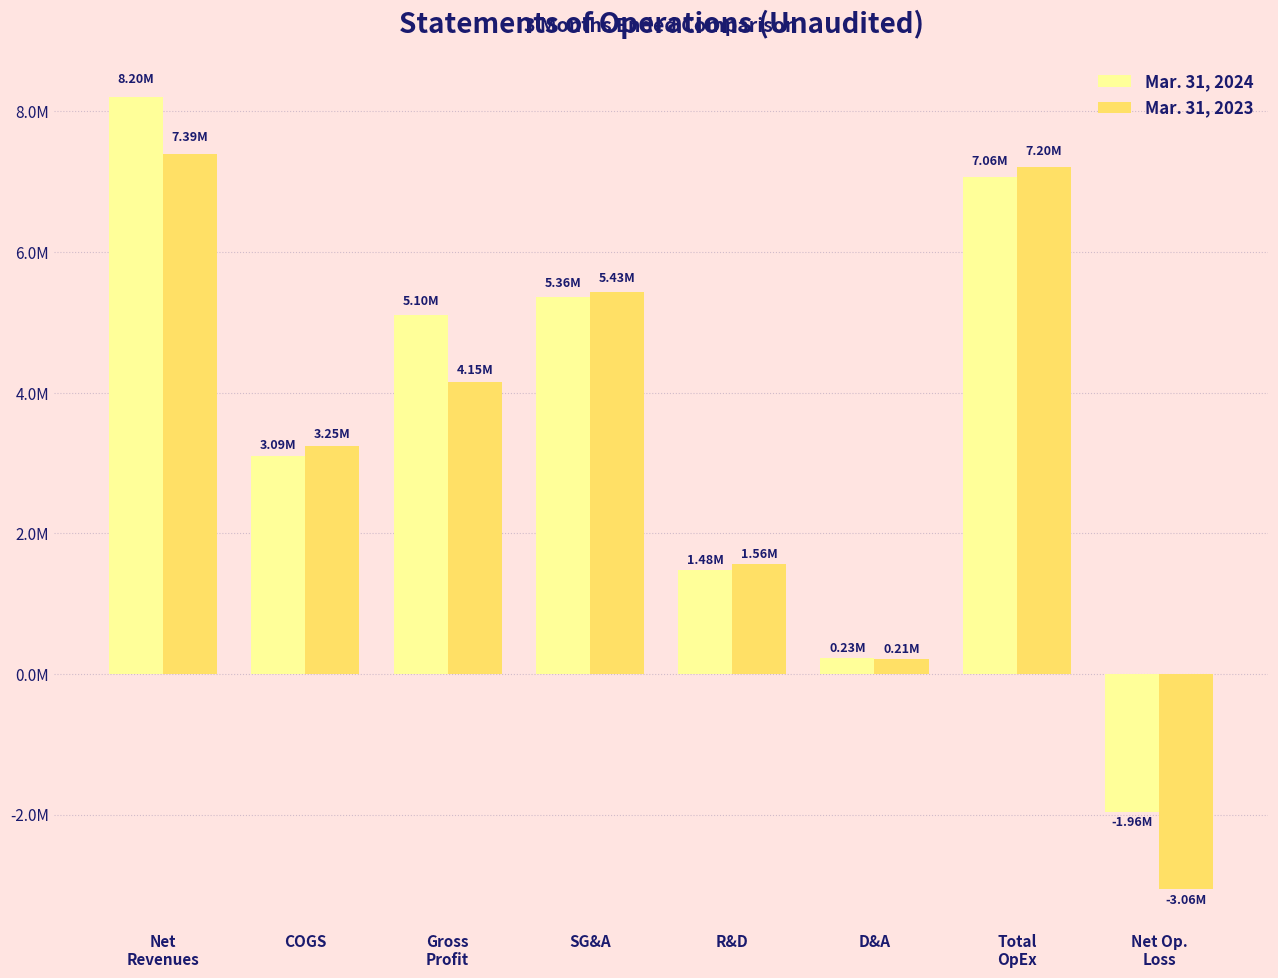

At which category does the chart reach its peak across all series?

Net
Revenues